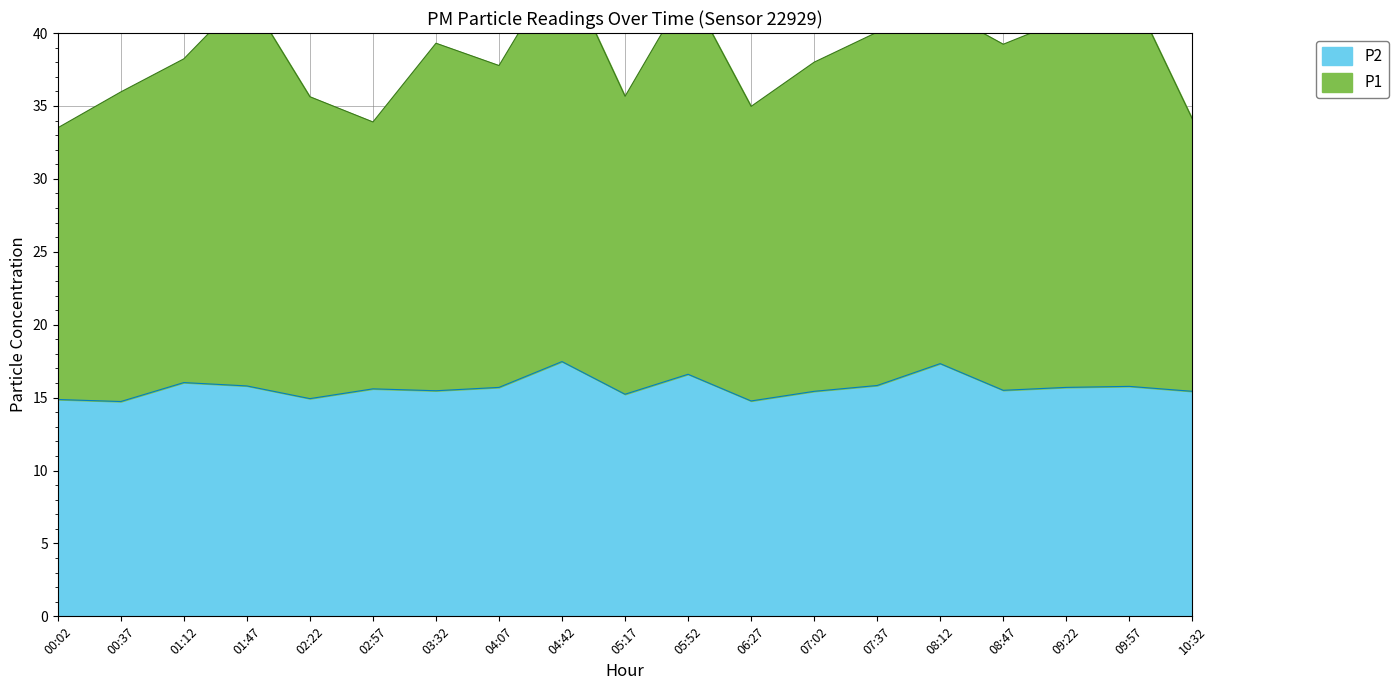

In P1, how many points are higher than both neighbors (excluding endpoints)?

6